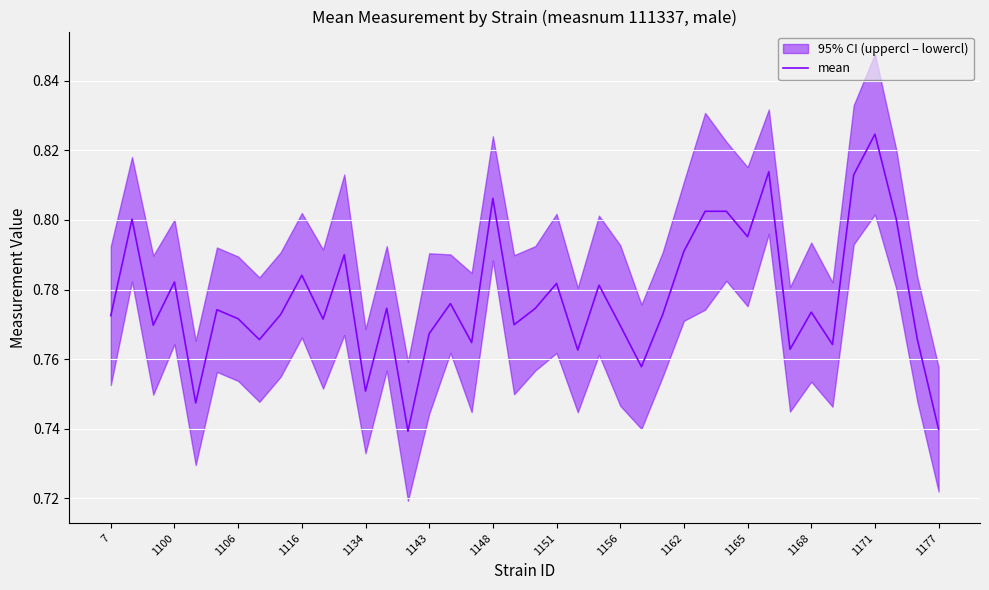

How many series are shown in this chart?

1